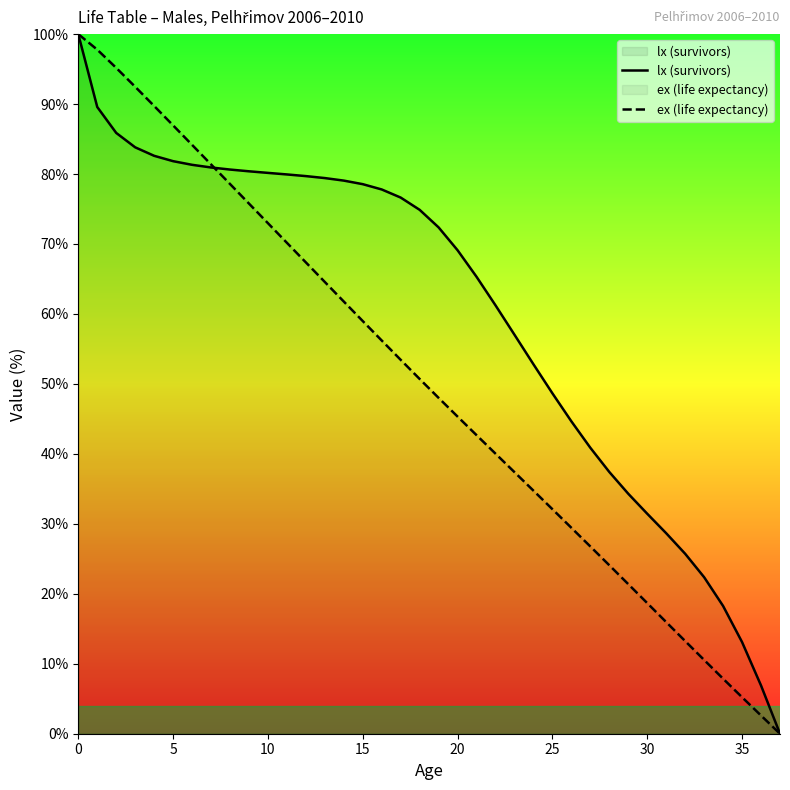

Which series changed the most between 15 and 27?

ex (life expectancy)